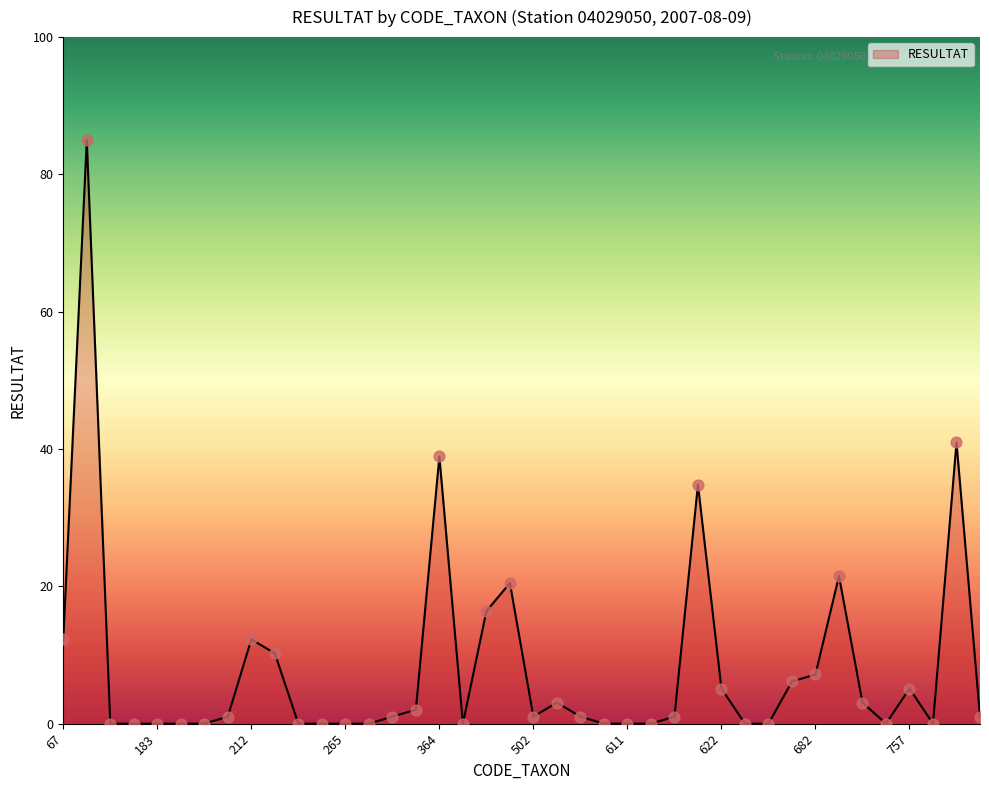

What is the difference between the maximum and minimum values?

85.0